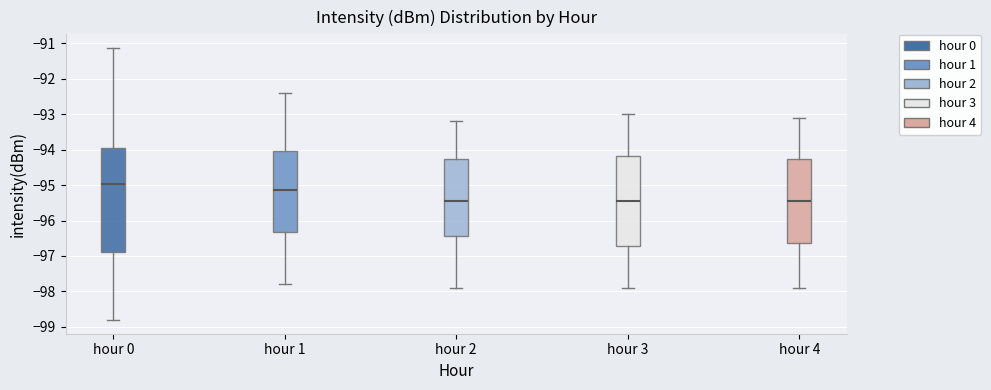

Reading left to right, read every box against the y-axis: the position of its median line, the range the box covers, and the ends of its whiskers. The values are not printed on the chart, so give them approximately, as read against the axis.

hour 0: median -95.0, box -96.9 to -94.0, whiskers -98.8 to -91.1
hour 1: median -95.1, box -96.3 to -94.0, whiskers -97.8 to -92.4
hour 2: median -95.4, box -96.4 to -94.3, whiskers -97.9 to -93.2
hour 3: median -95.4, box -96.7 to -94.2, whiskers -97.9 to -93.0
hour 4: median -95.4, box -96.6 to -94.2, whiskers -97.9 to -93.1